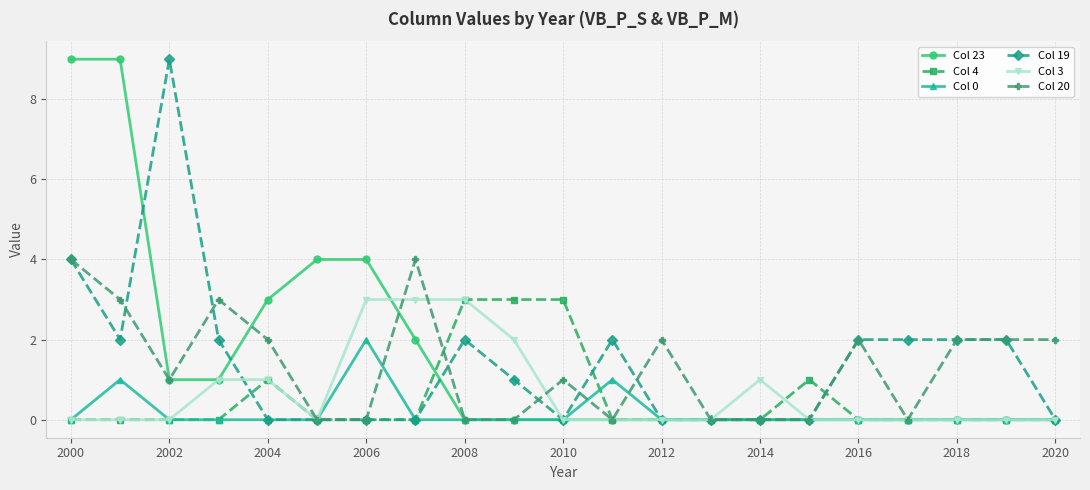

What is the greatest value displayed?

9